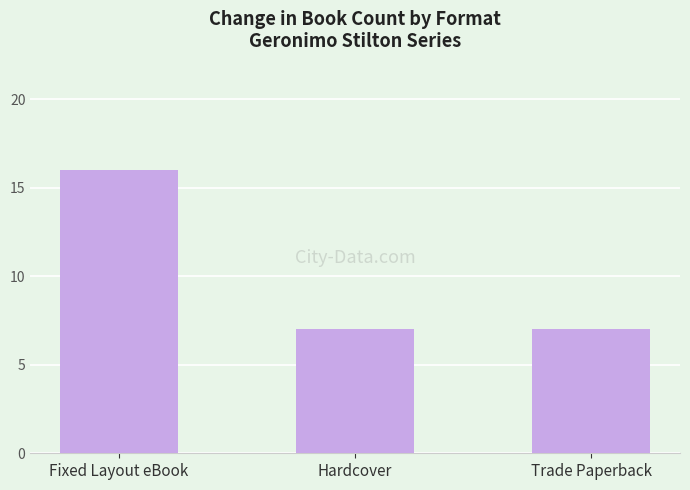

What is the difference between the maximum and minimum values?

9